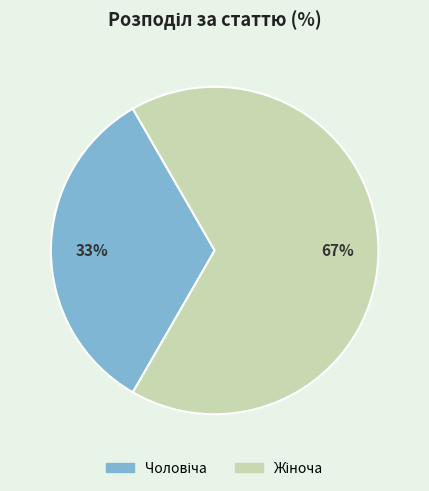

Is there a majority slice in this chart?

Yes